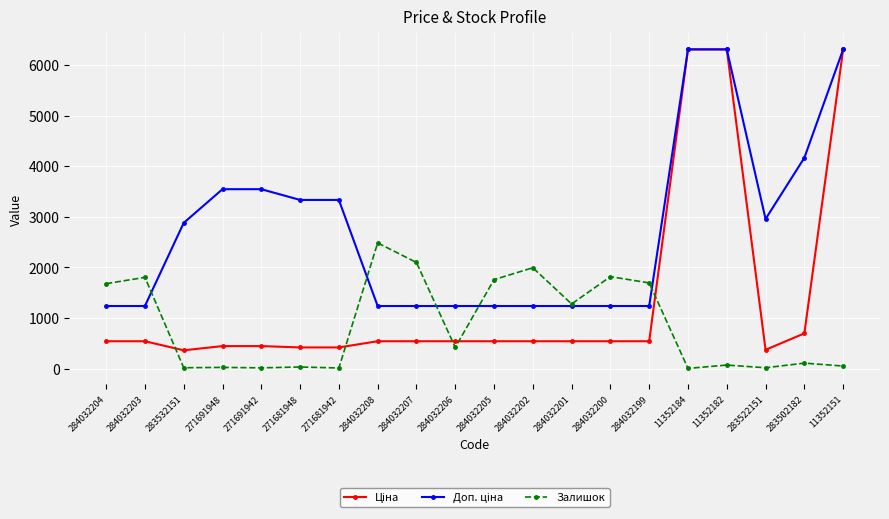

How many lines are shown in the chart?

3